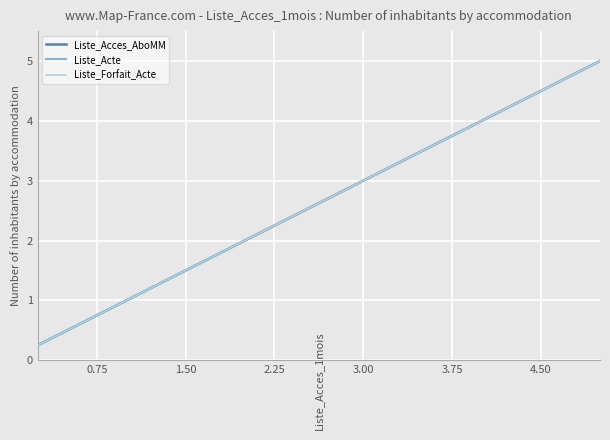

Does the chart display data point markers on the line(s)?

No